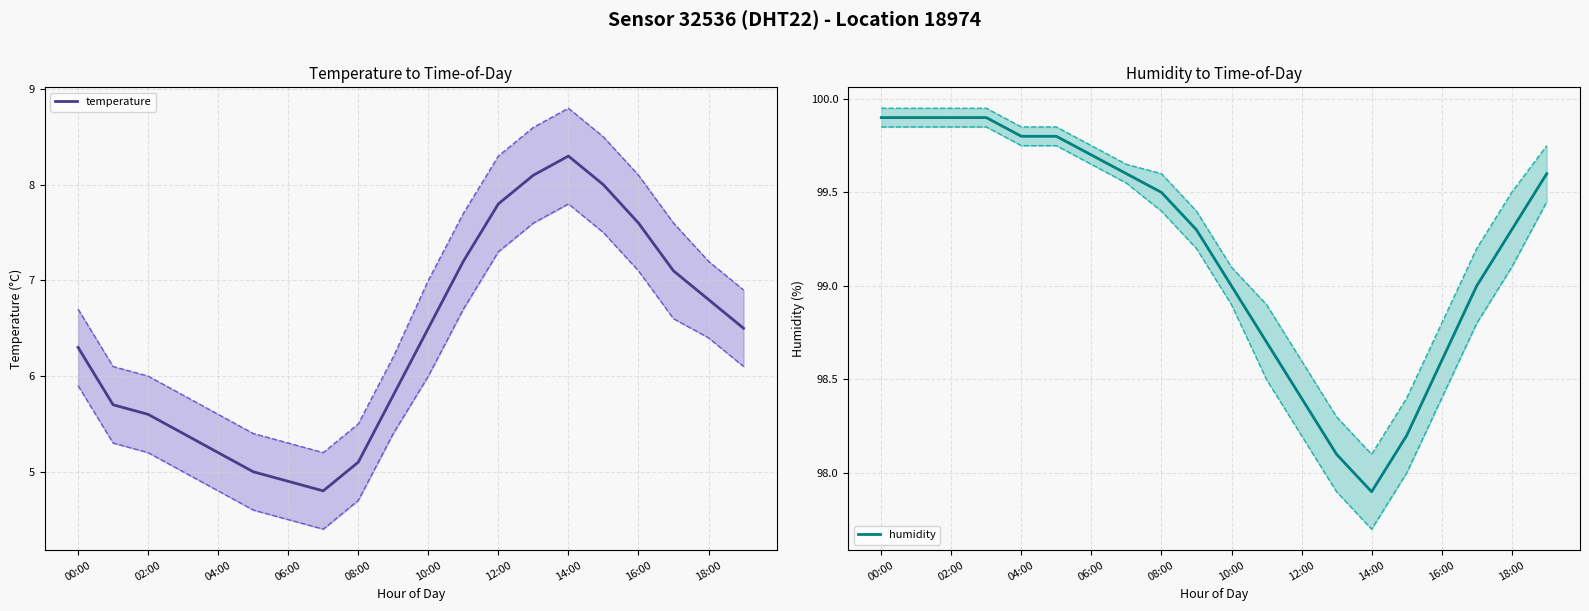

What are all the series names shown in the legend?

temperature, humidity